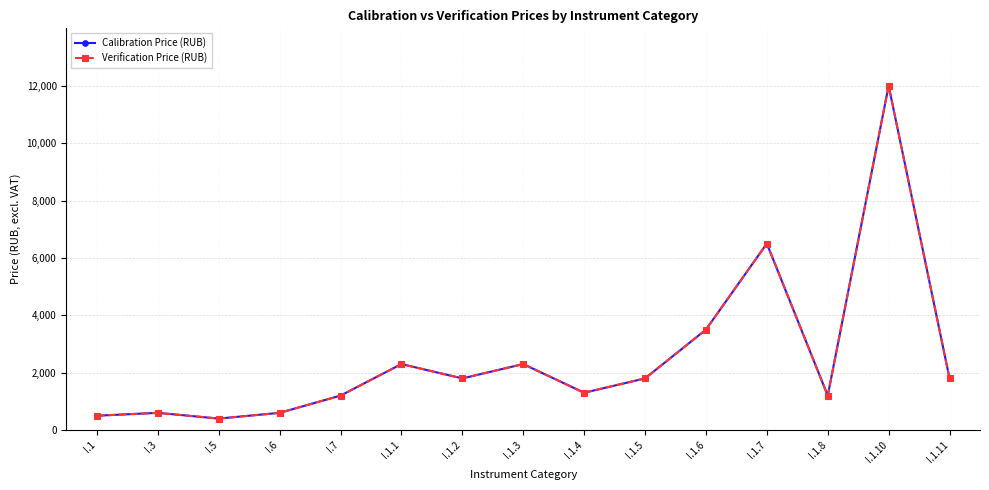

Which series has the largest total across all categories?

Calibration Price (RUB)